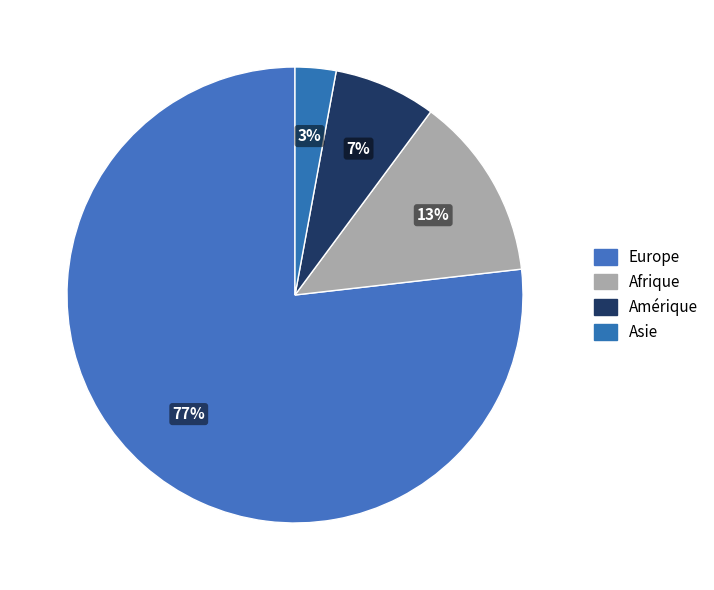

How many slices are in this pie chart?

4